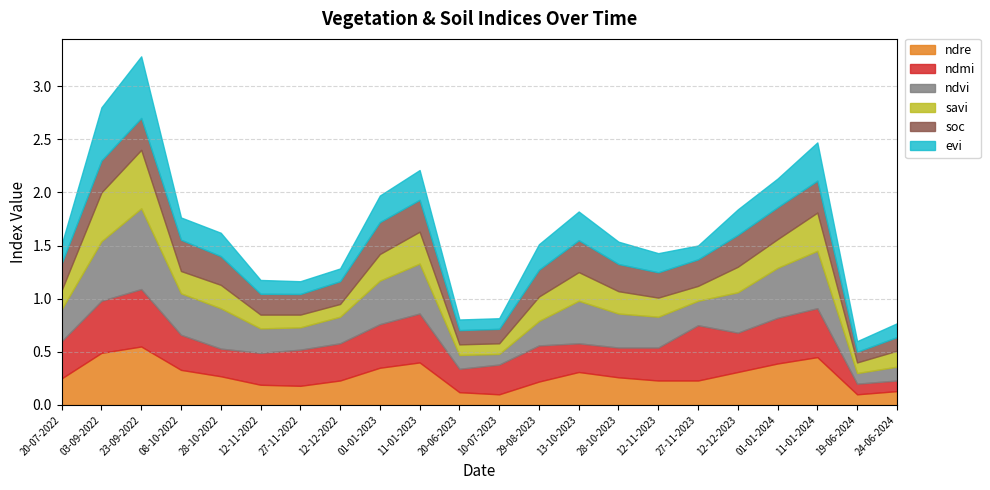

Rank the series at 20-06-2023 from lowest to highest value.

savi, evi, ndre, ndvi, soc, ndmi